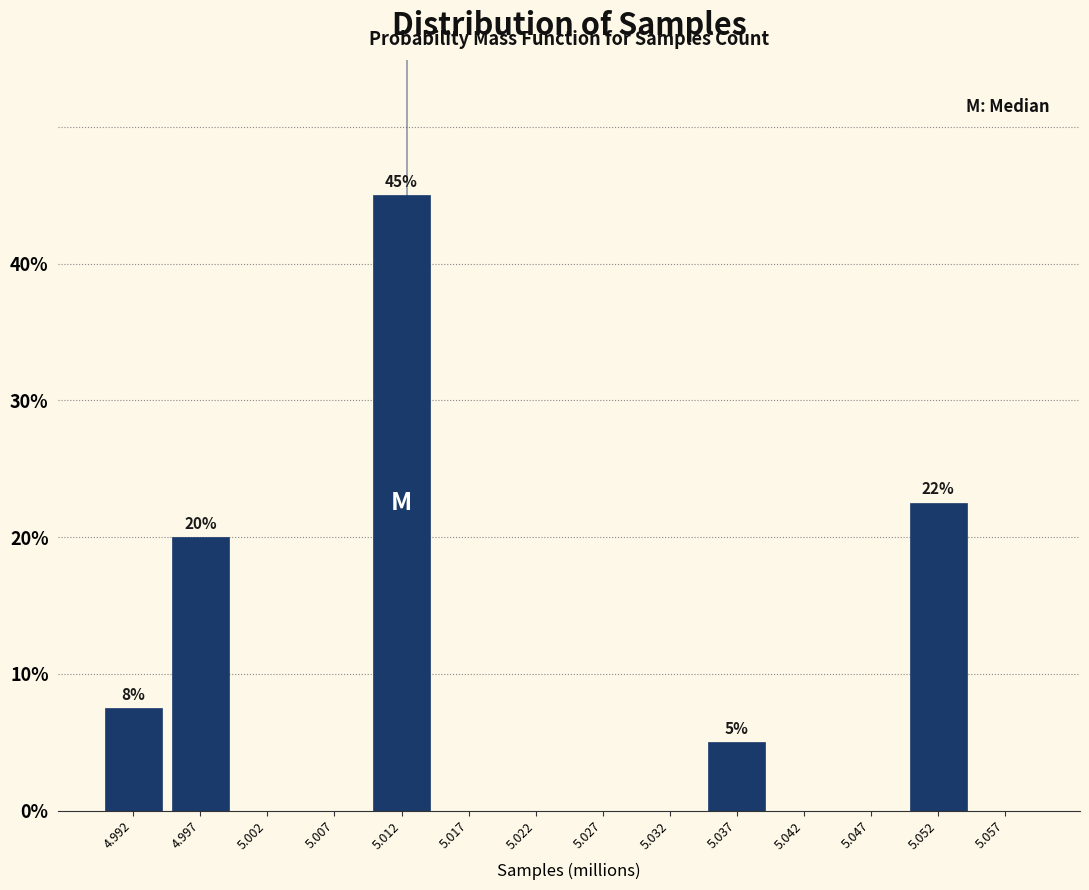

Reading left to right, extract all data points from this chart.

4.992=7.5	4.997=20.0	5.002=0.0	5.007=0.0	5.012=45.0	5.017=0.0	5.022=0.0	5.027=0.0	5.032=0.0	5.037=5.0	5.042=0.0	5.047=0.0	5.052=22.5	5.057=0.0